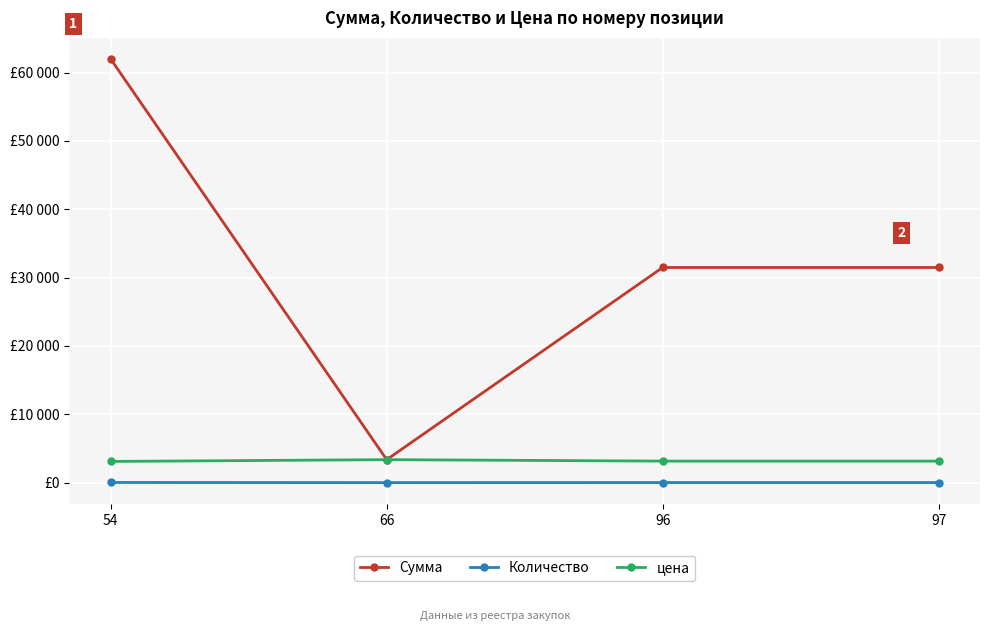

Which label corresponds to the smallest value in the chart?

66